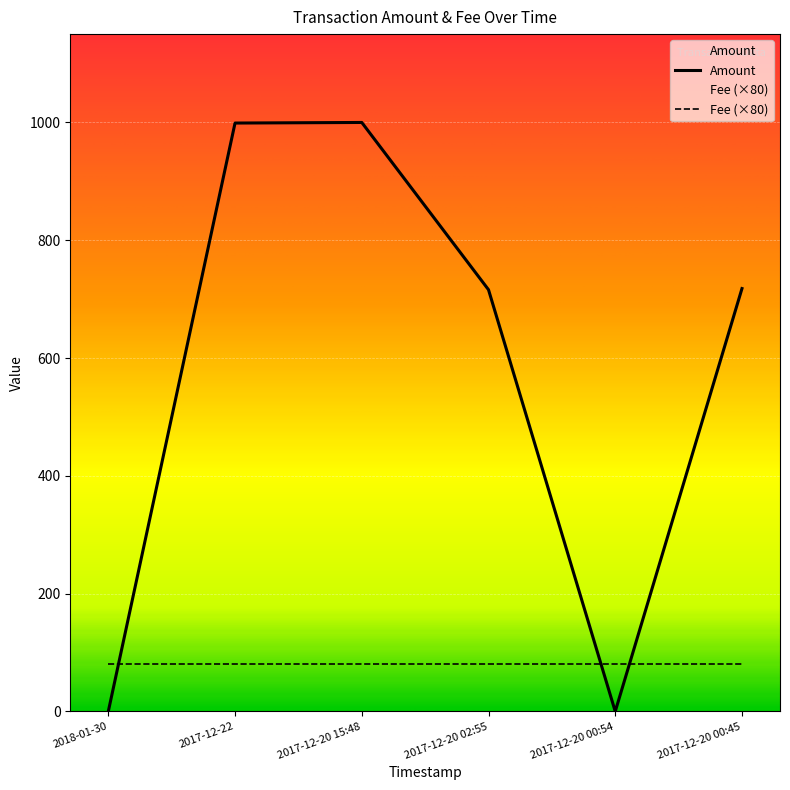

What is the ratio of the value at 2017-12-20 15:48 to the value at 2017-12-22?

1.0